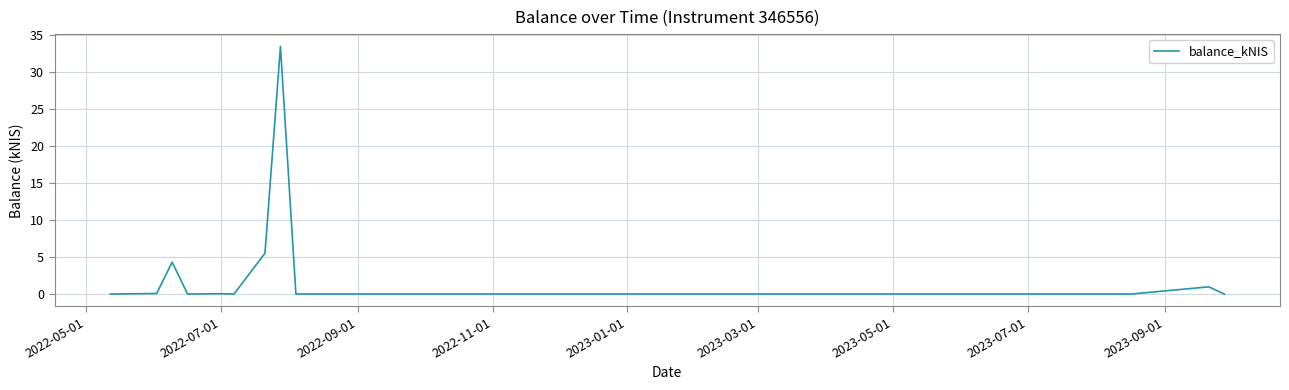

What is the maximum value shown in the chart?

33.5